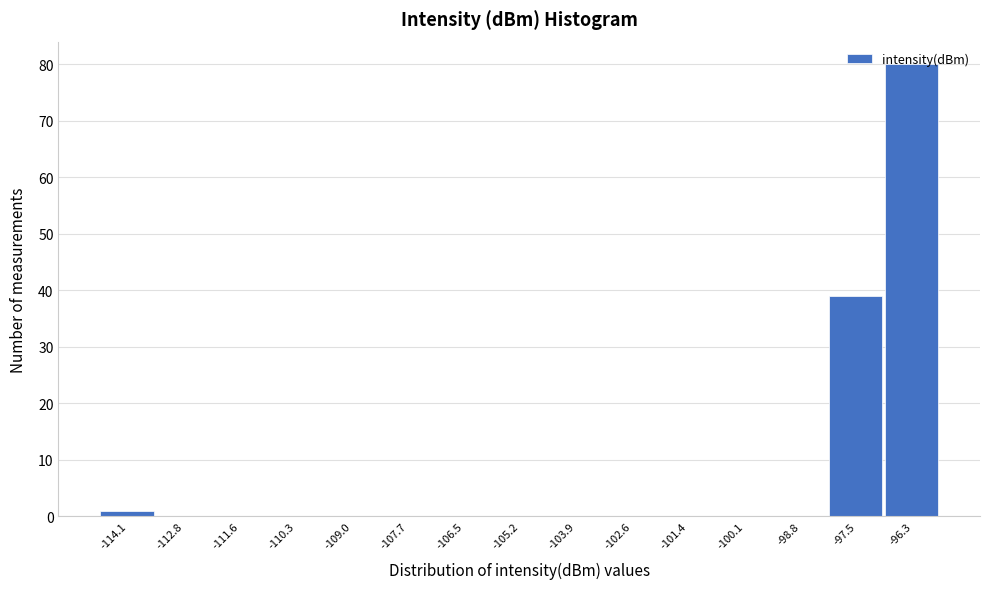

Is it true that the value at -107.7 is 0?

True